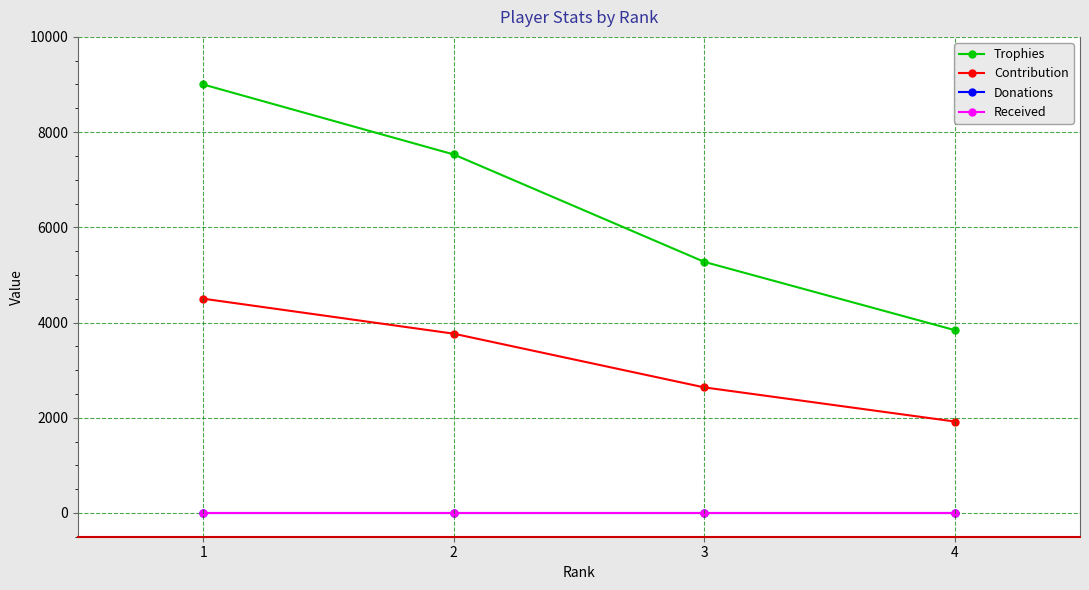

True or false: Donations has more than 0 interior local peaks.

False